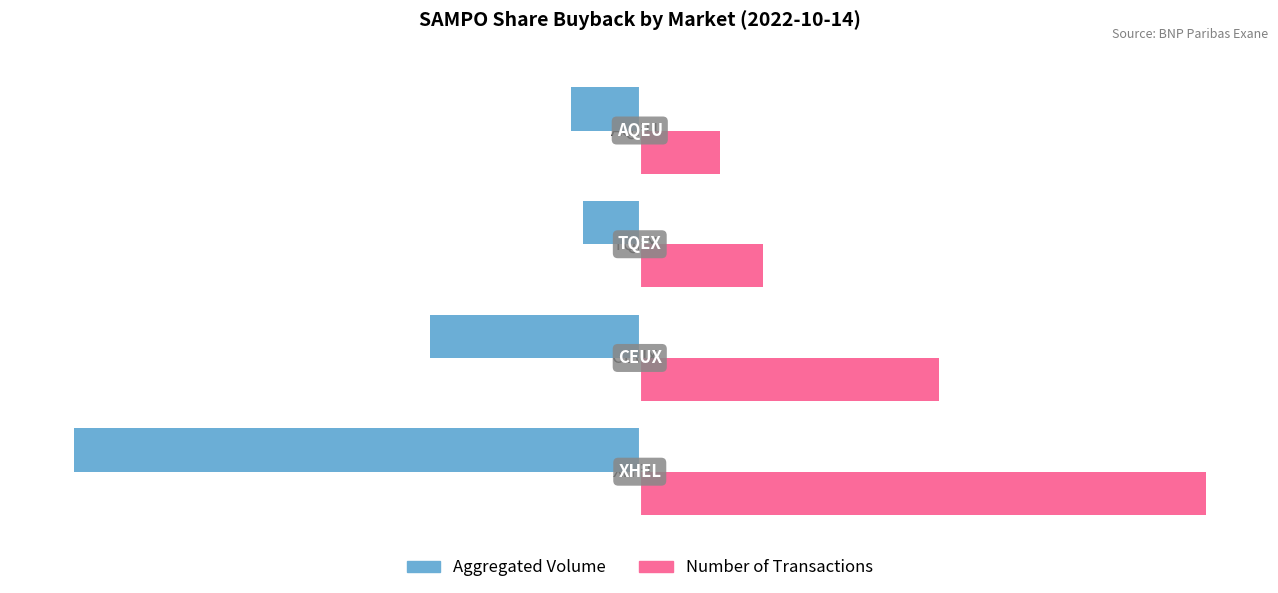

What are all the series names shown in the legend?

Aggregated Volume, Number of Transactions